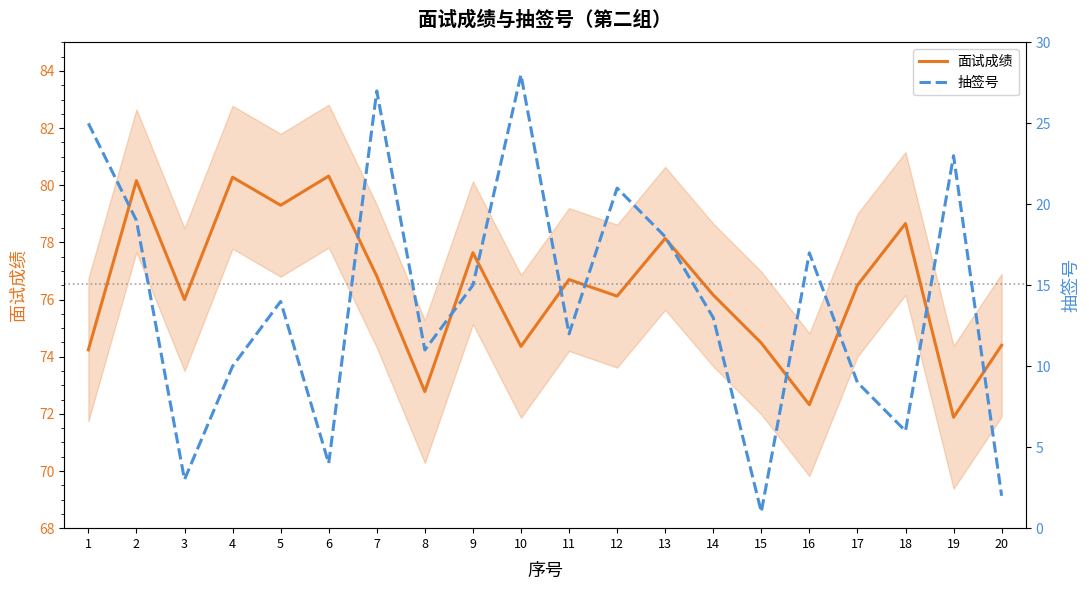

What is the minimum value shown in the chart?

1.0